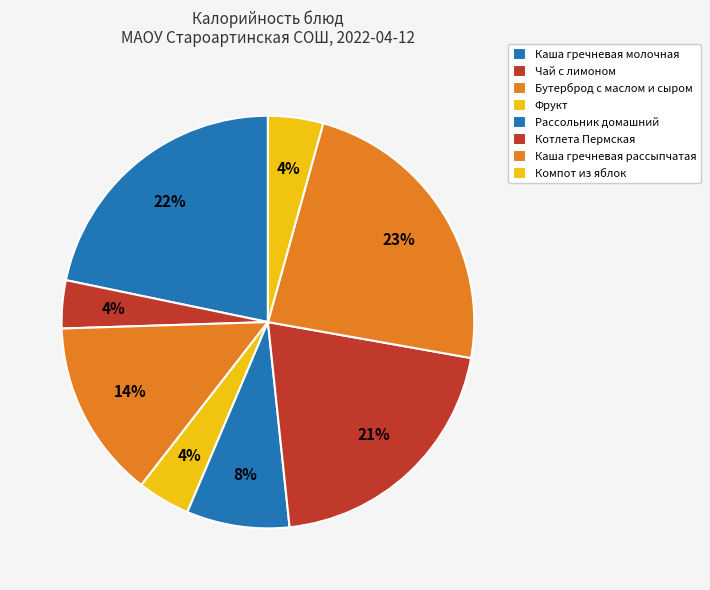

What is the smallest slice in the pie chart?

Чай с лимоном